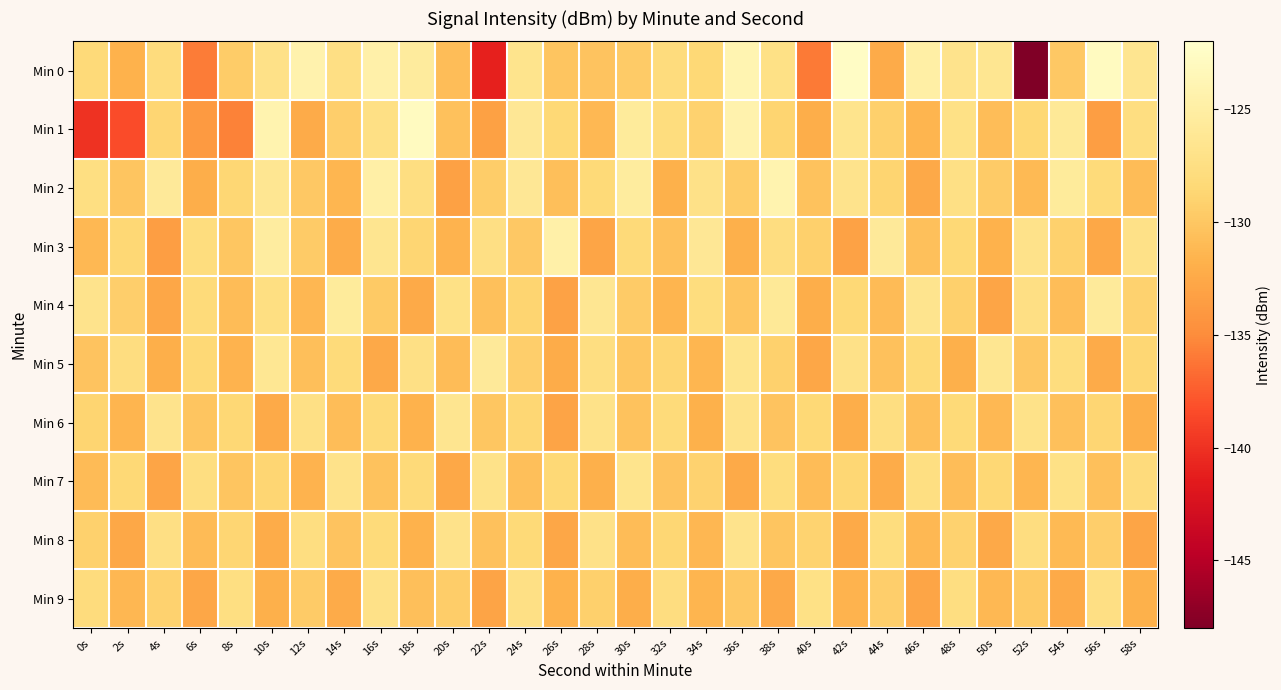

Which series has the largest total across all categories?

Min 2